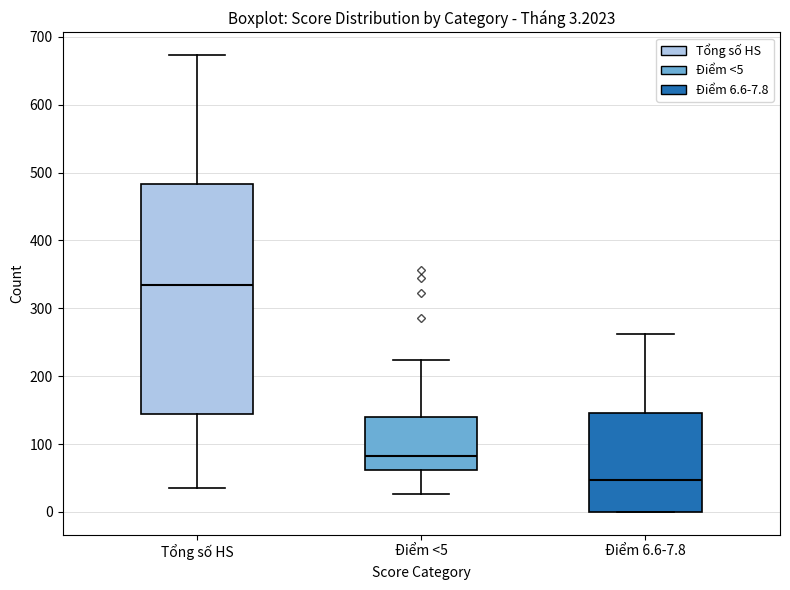

Which box is the tallest, from its lower edge to its upper edge?

Tổng số HS